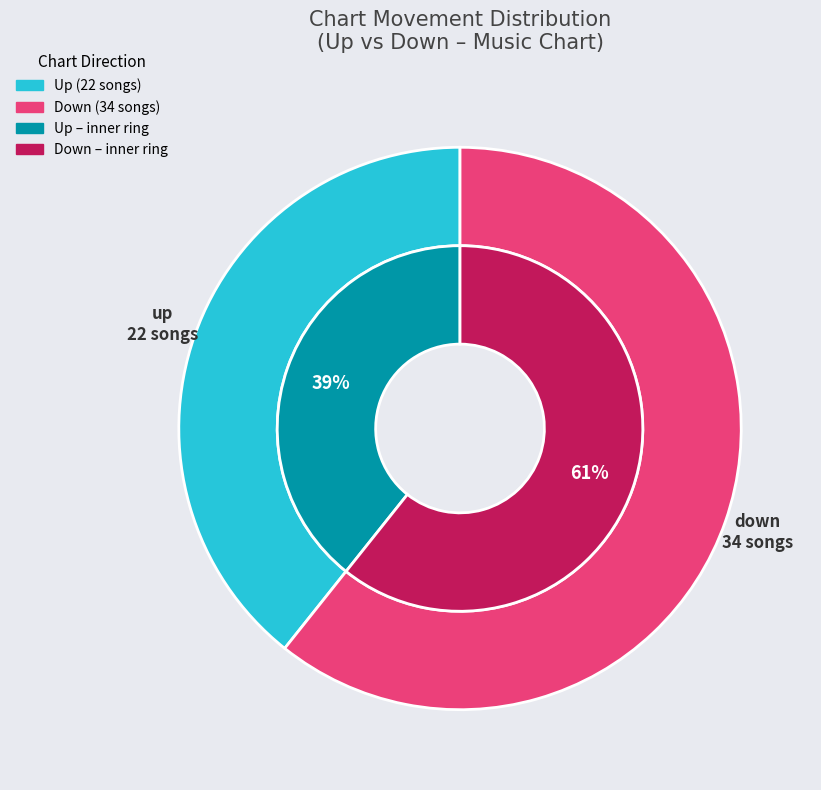

Which slice represents more than half of the pie?

down